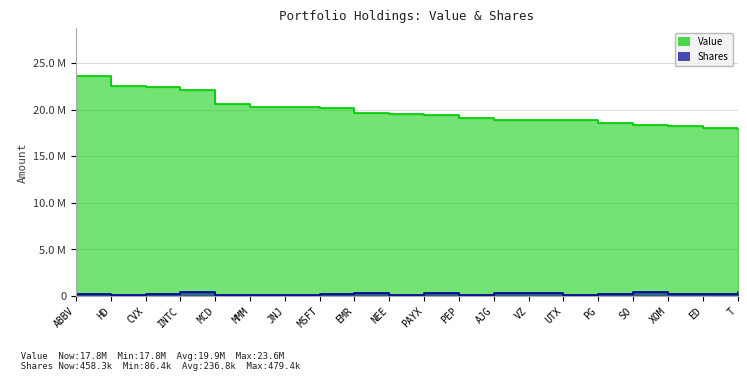

What is the maximum value for Value?

23564000